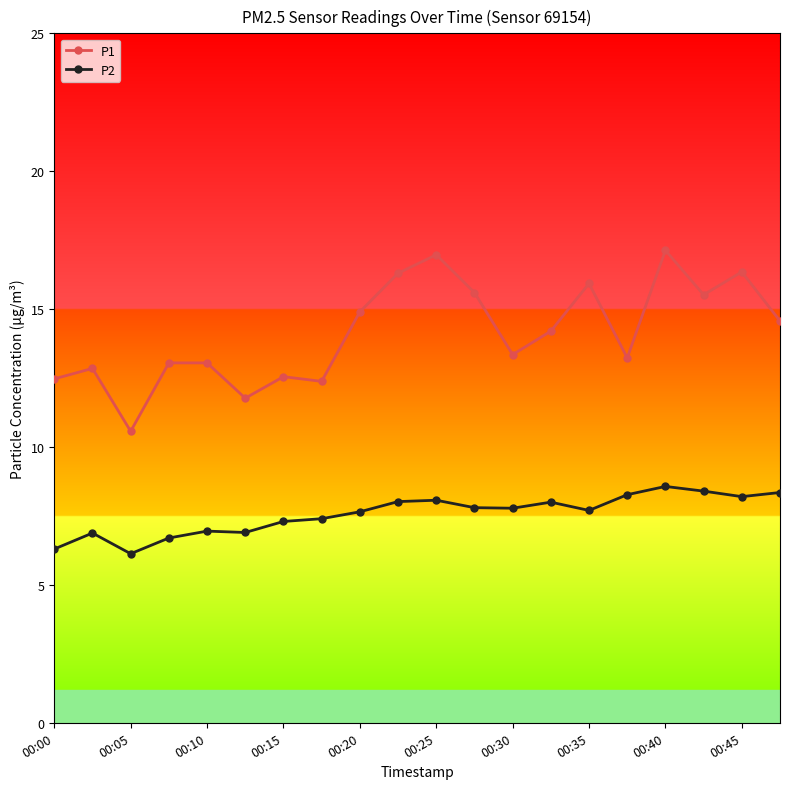

Is this an area chart (filled region under the line)?

No